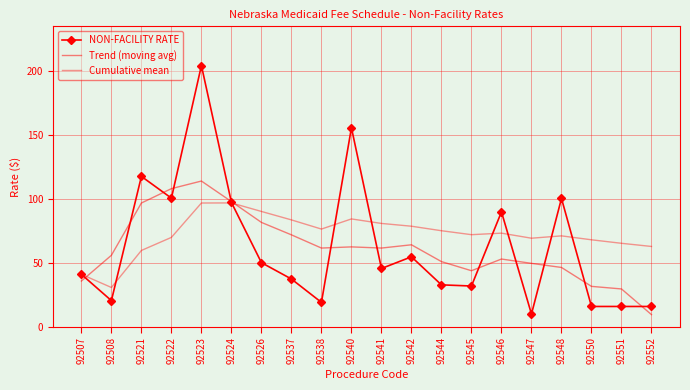

What is the lowest value of the Cumulative mean series?

30.8